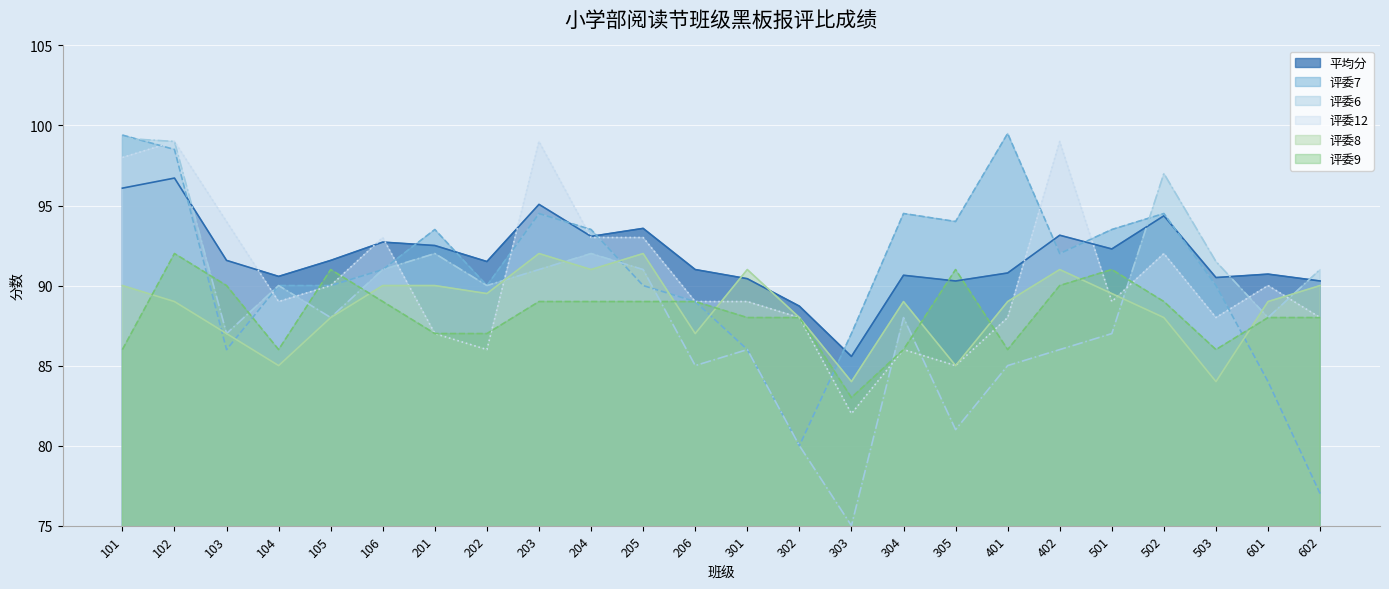

Is the value of 评委7 at 104 greater than the value of 平均分 at 205?

No